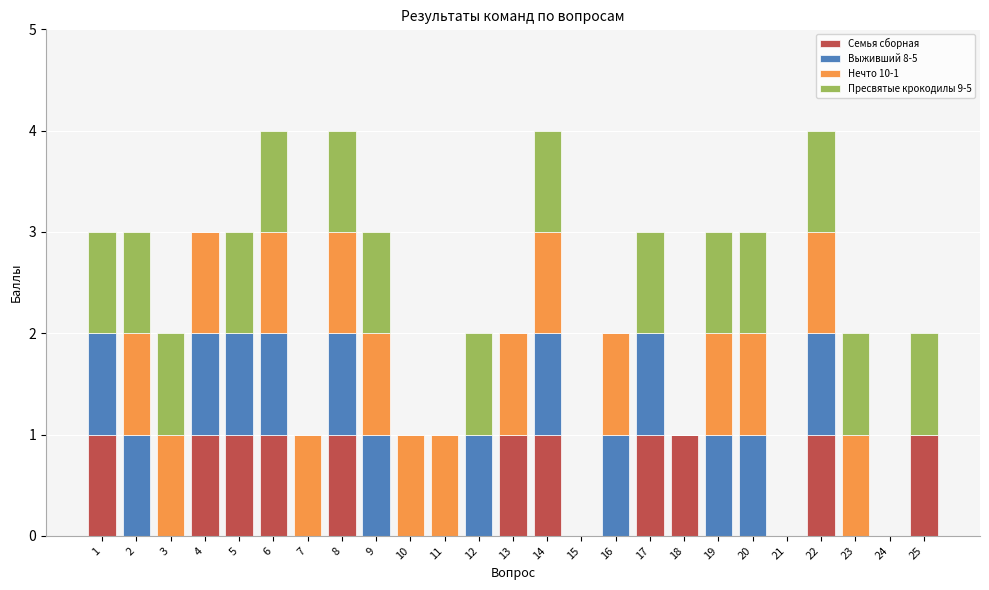

The value of Семья сборная at 13 is 1. True or false?

True